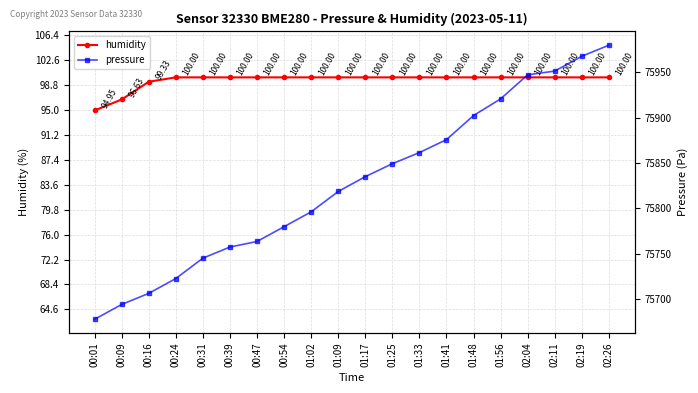

What is the difference between the pressure values at 02:26 and 02:04?

32.6